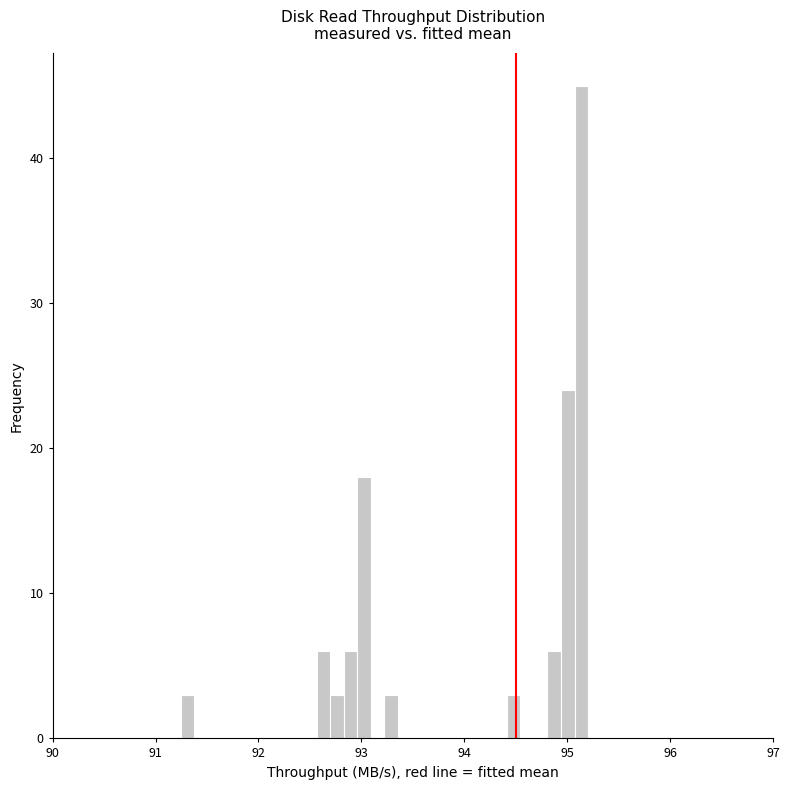

Read against the x-axis, roughly where is the centre of the tallest bar?

95.1